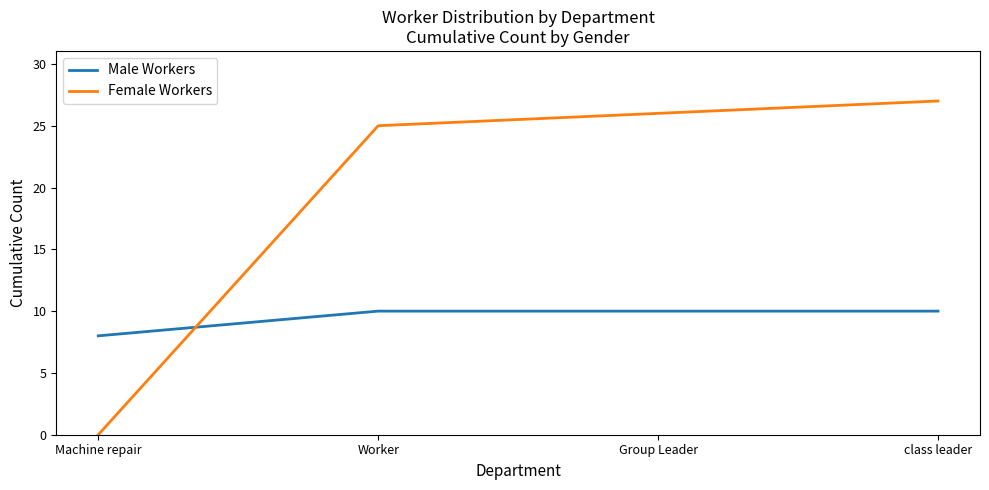

What is the sum of all Female Workers values?

78